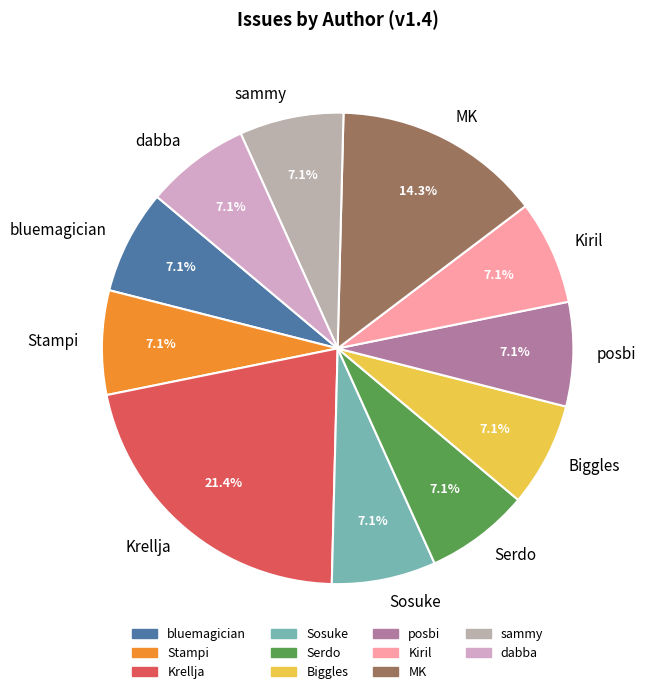

How many slices are in this pie chart?

11